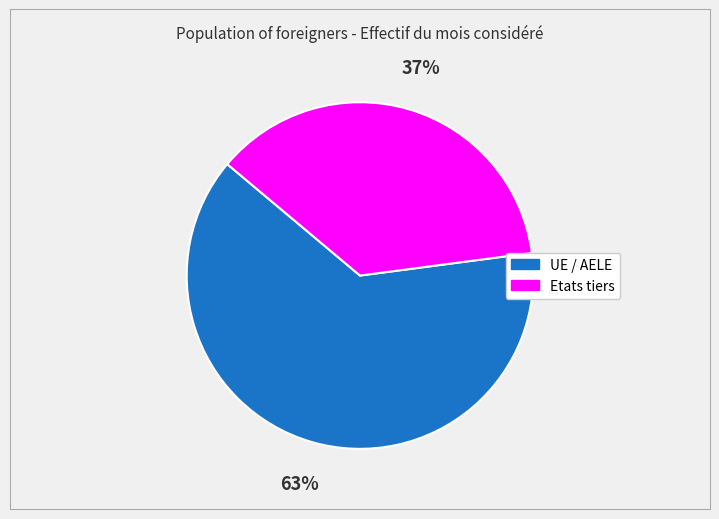

What percentage is the UE / AELE slice, to the nearest percent?

63%